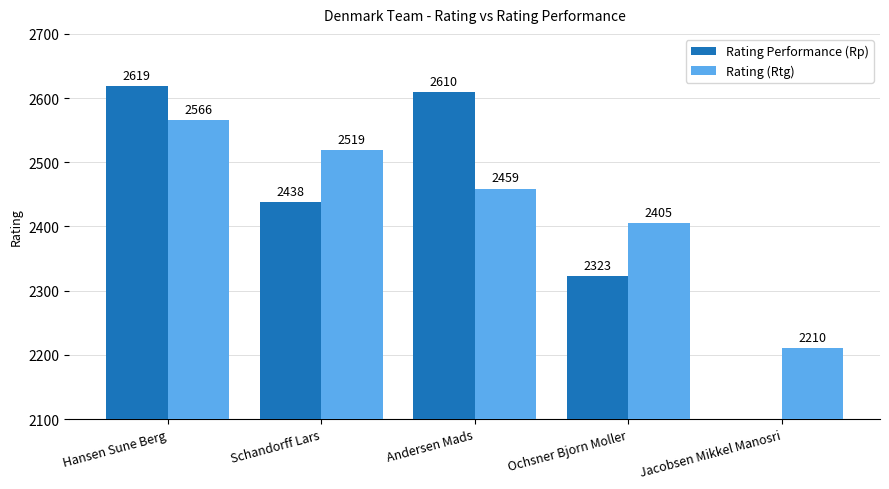

Is it true that Rating (Rtg) equals 2566 at Hansen Sune Berg?

True